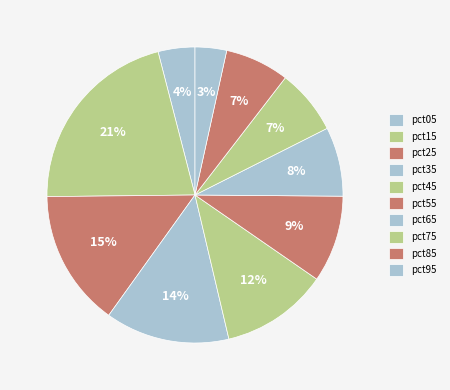

Which category has the biggest portion of the pie?

pct15